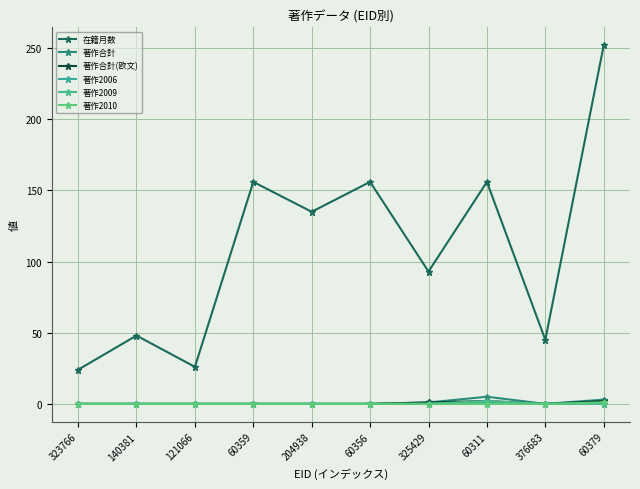

How many values in the 在籍月数 series are below 135?

5